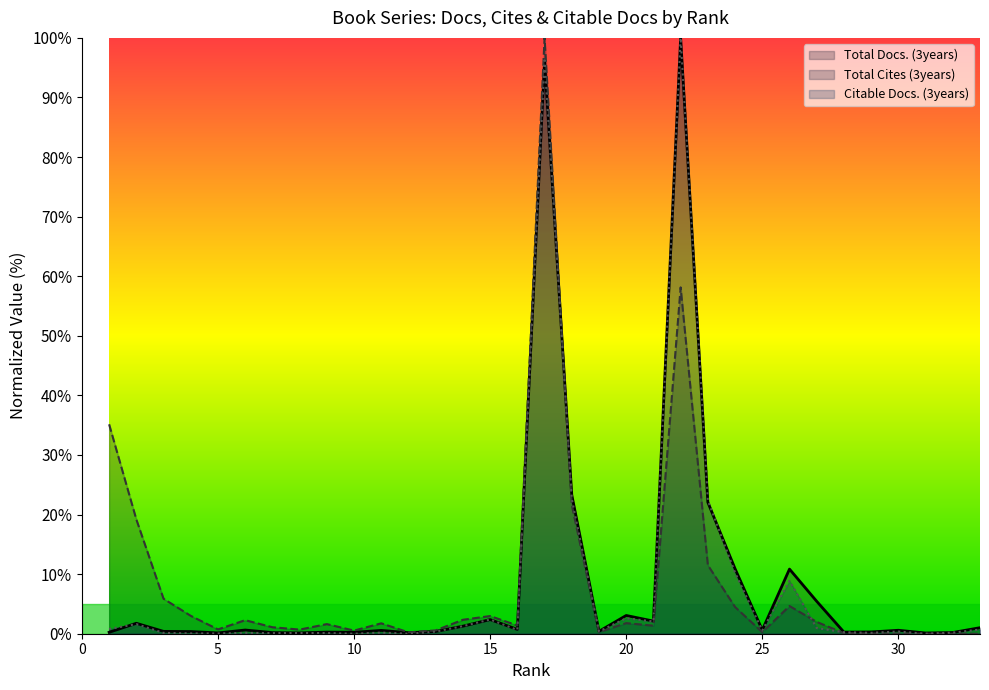

The value of Total Cites (3years) at 22 is 93.5. True or false?

False